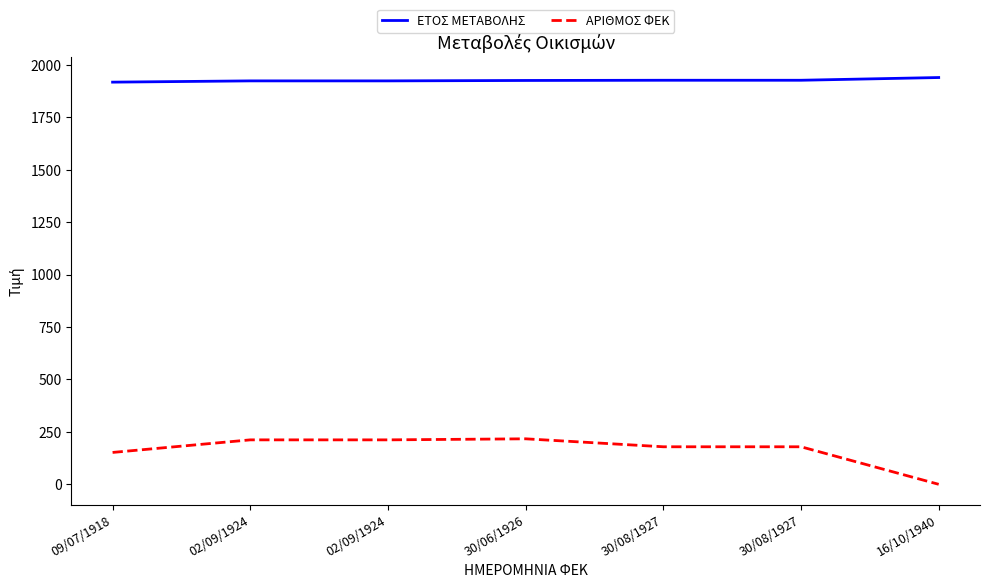

Does the chart have visible grid lines?

No